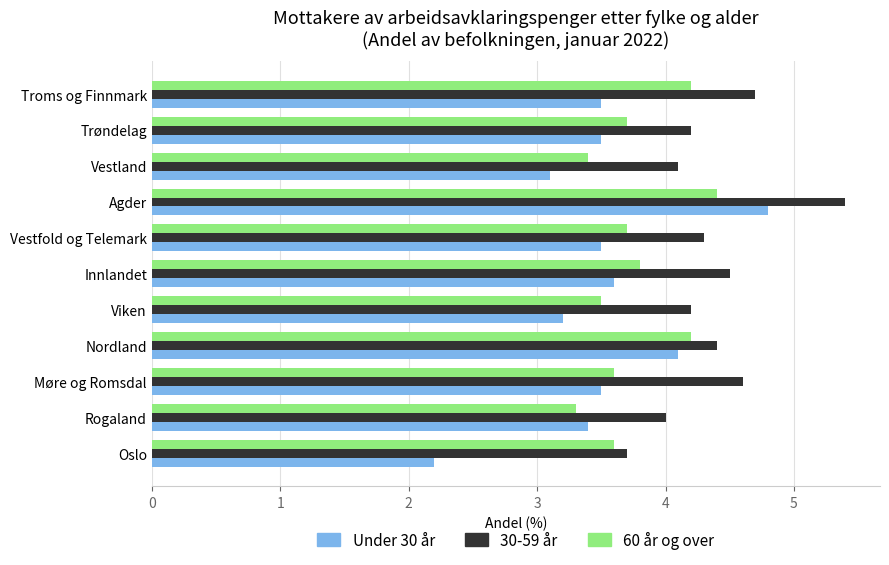

Where is Under 30 år nearest to the value 3?

Vestland